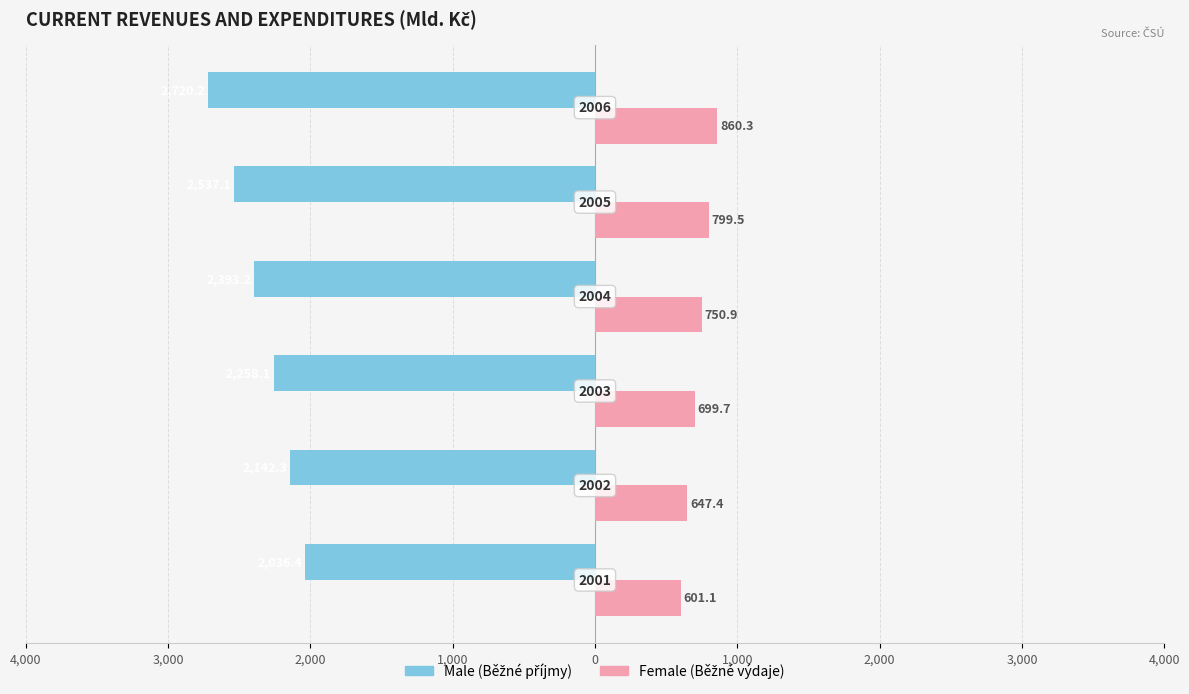

Reading left to right, what are all the values shown in this chart?

Male: -2036.4	-2142.3	-2258.1	-2393.2	-2537.1	-2720.2
Female: 601.1	647.4	699.7	750.9	799.5	860.3